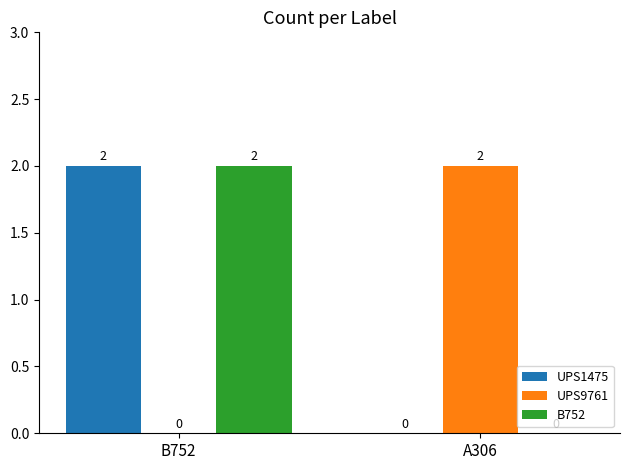

At which label does UPS1475 reach its peak?

B752